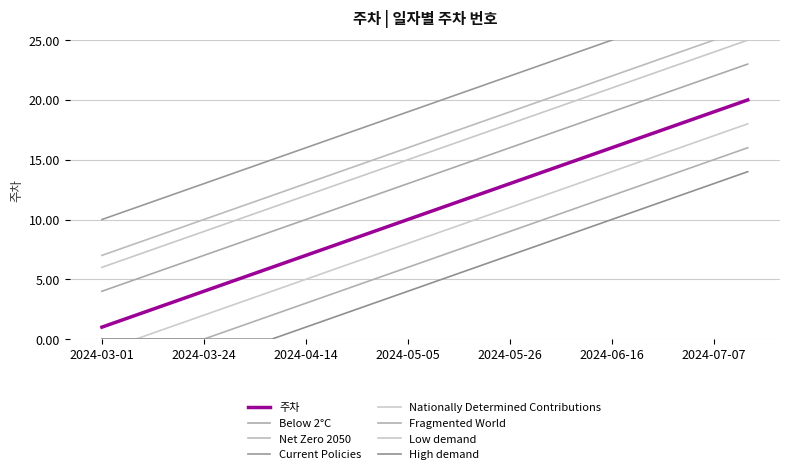

How many data points are less than 11?

10